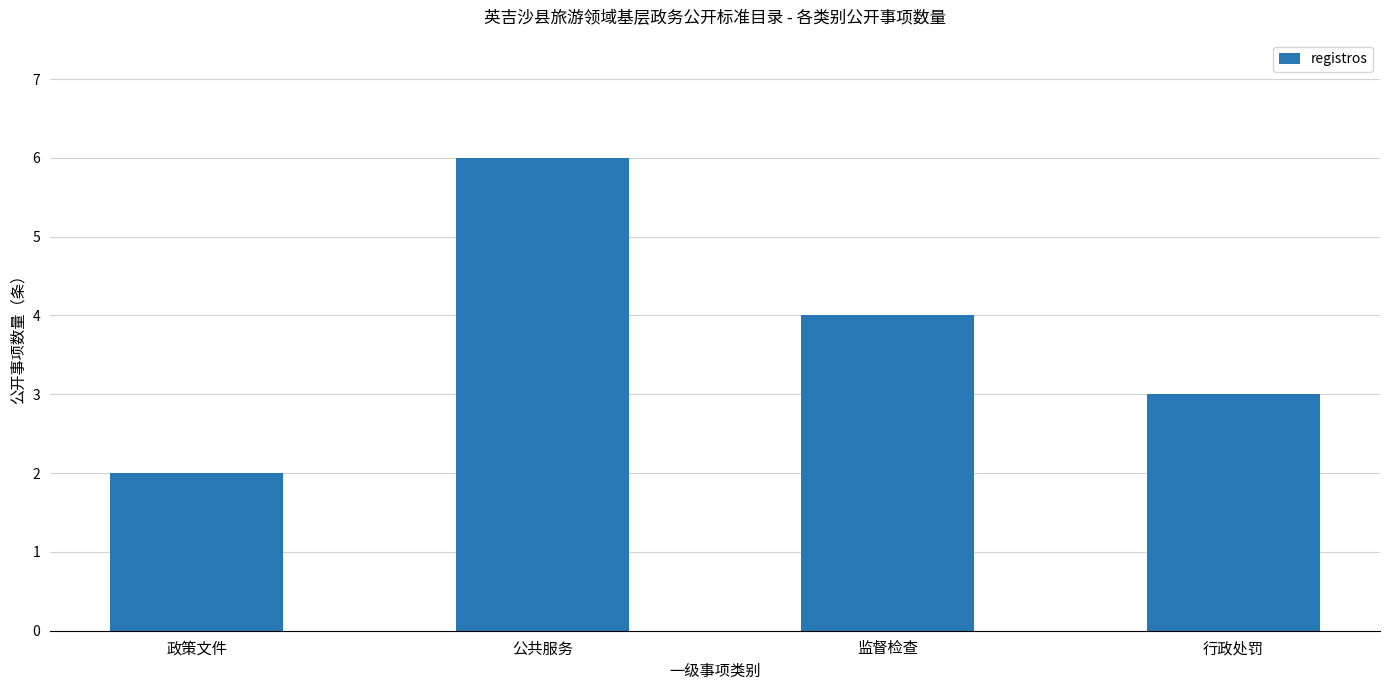

The value at 行政处罚 is 5. True or false?

False